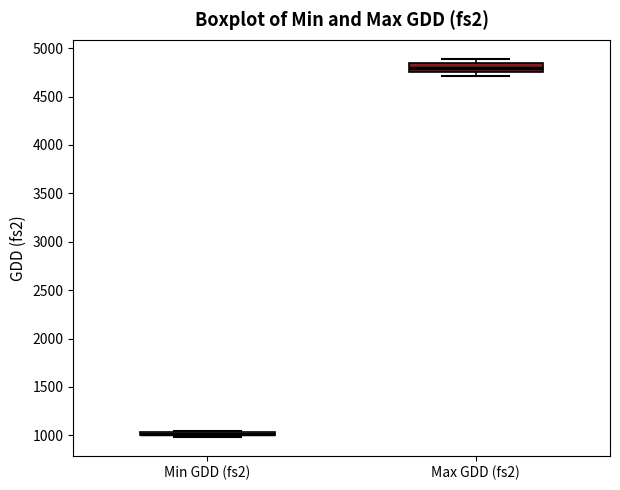

Comparing the boxes themselves (not the whiskers), which one is the tallest?

Max GDD (fs2)